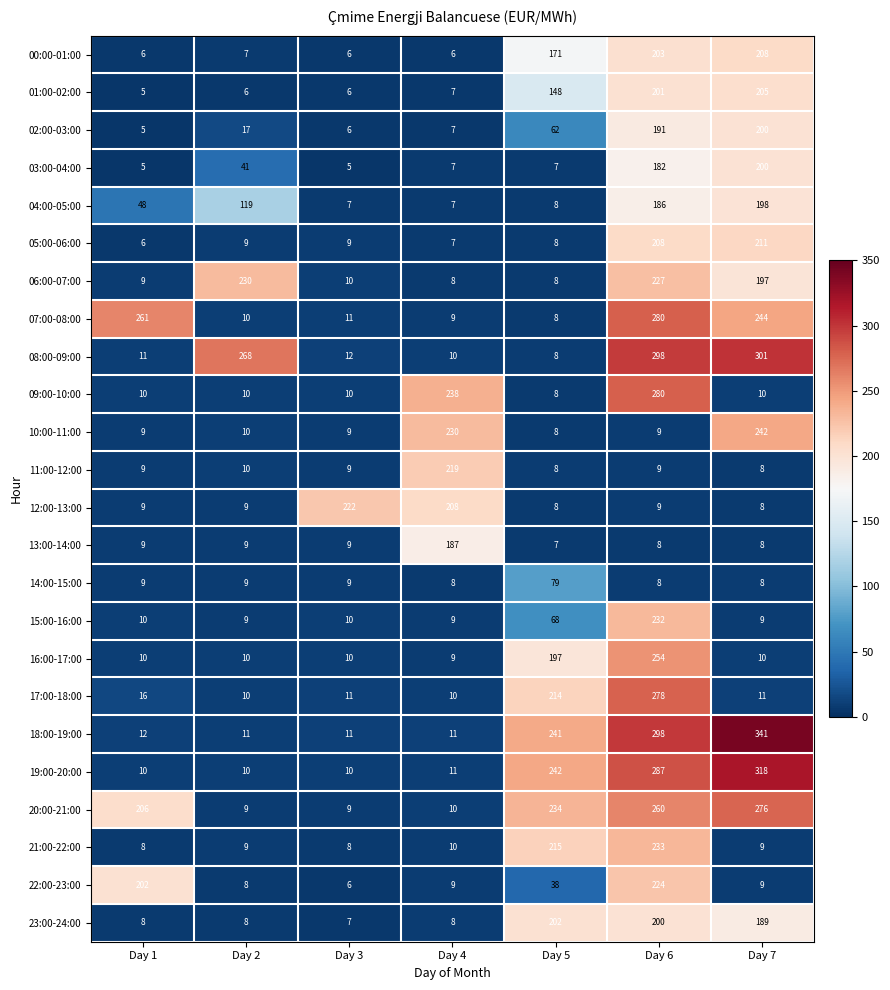

Which series has the largest range (max minus min)?

18:00-19:00